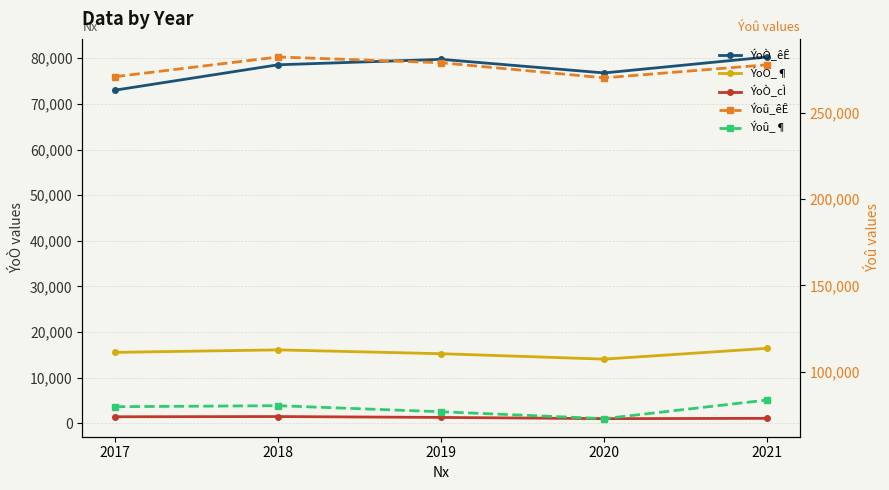

True or false: Ýoû_êÊ and Ýoû_¶ cross at least once.

False